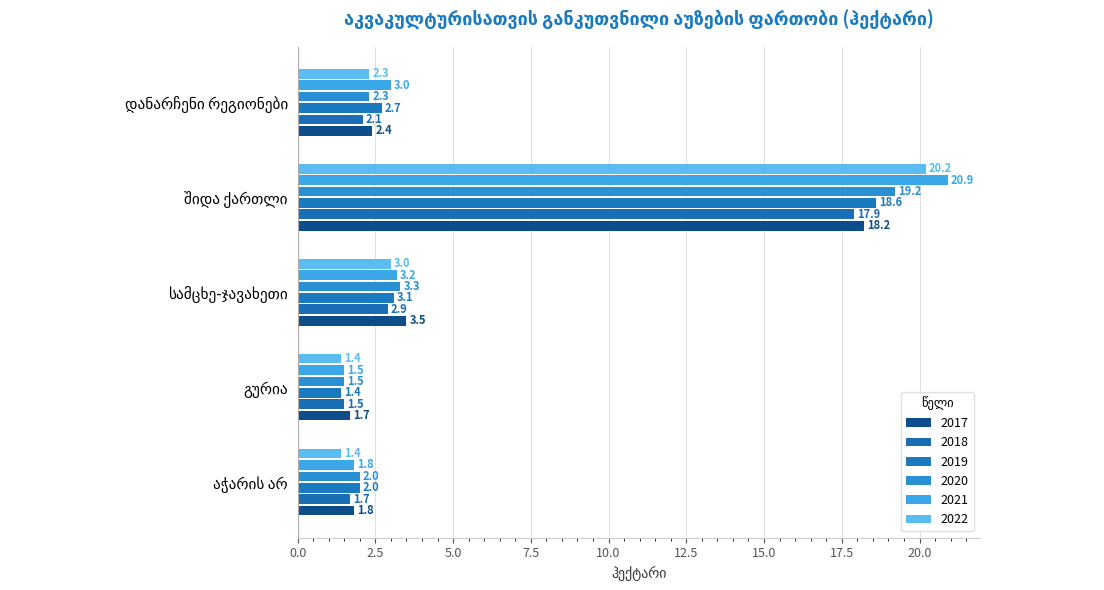

How many values in the 2022 series exceed 2?

3